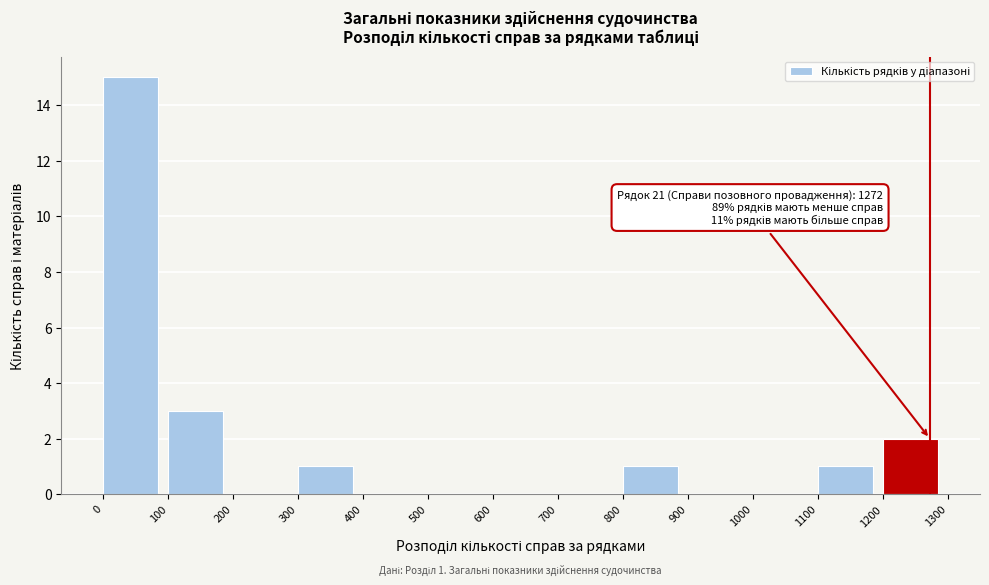

Which range on the x-axis has the tallest bar?

0 to 100